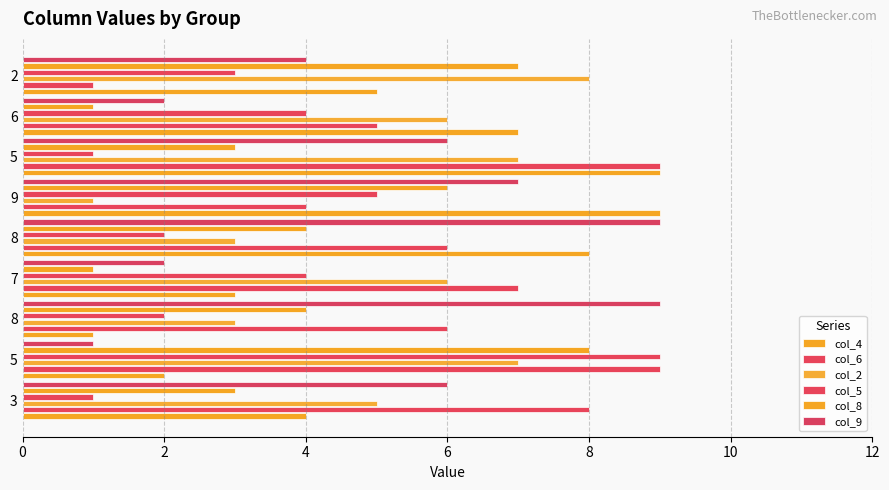

What is the minimum value shown in the chart?

1